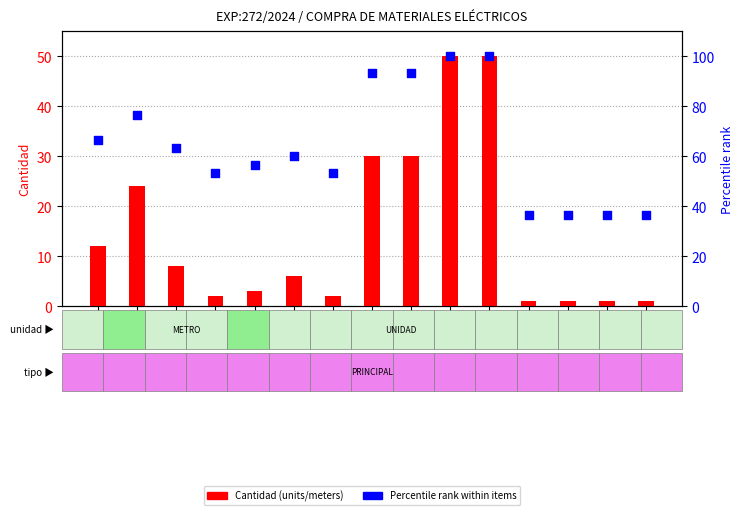

Which series has the largest total across all categories?

% rank within items